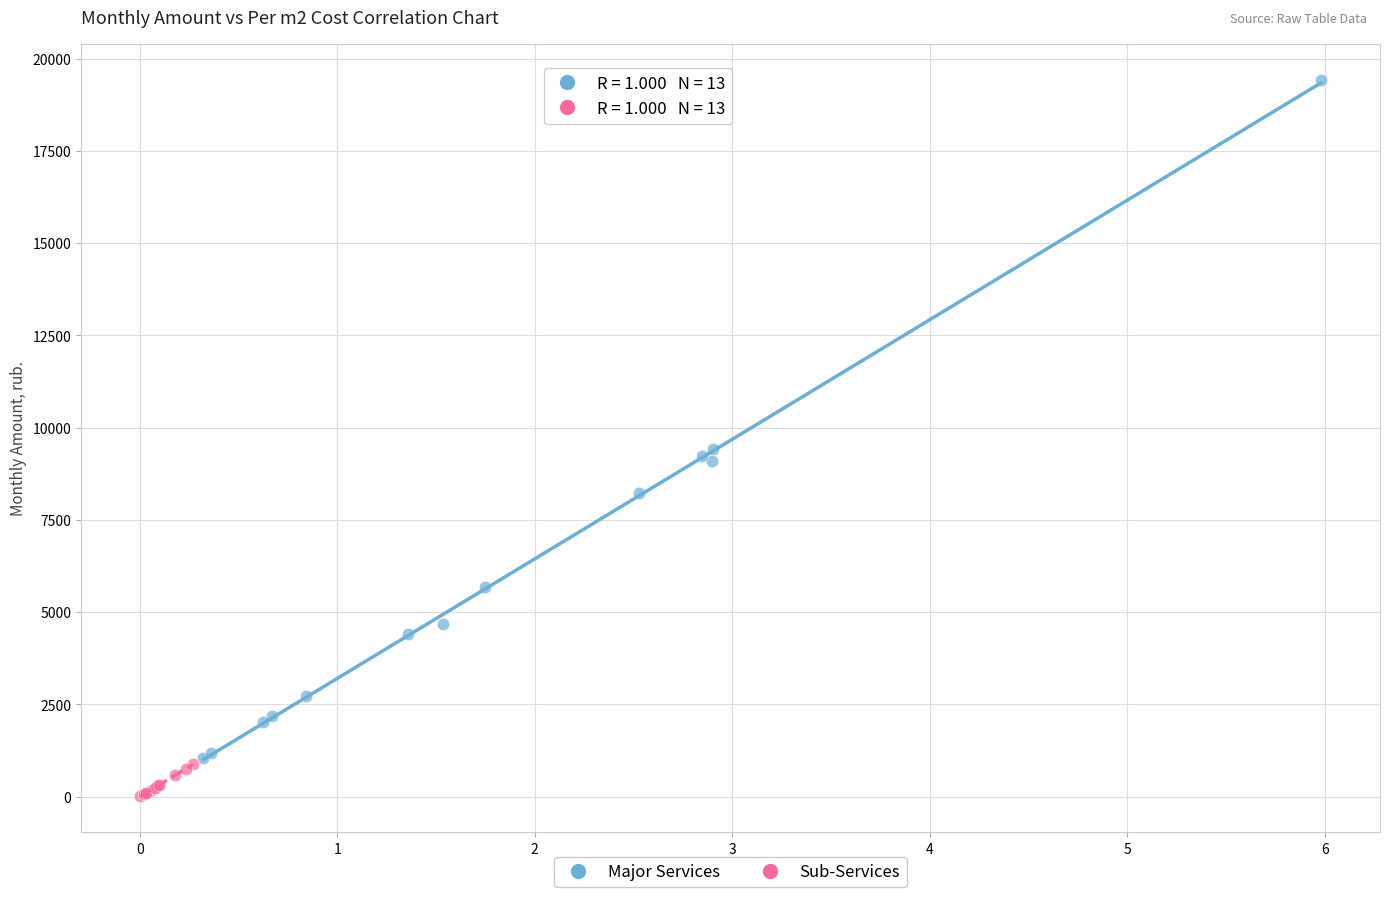

What are all the series names shown in the legend?

Major Services, Sub-Services